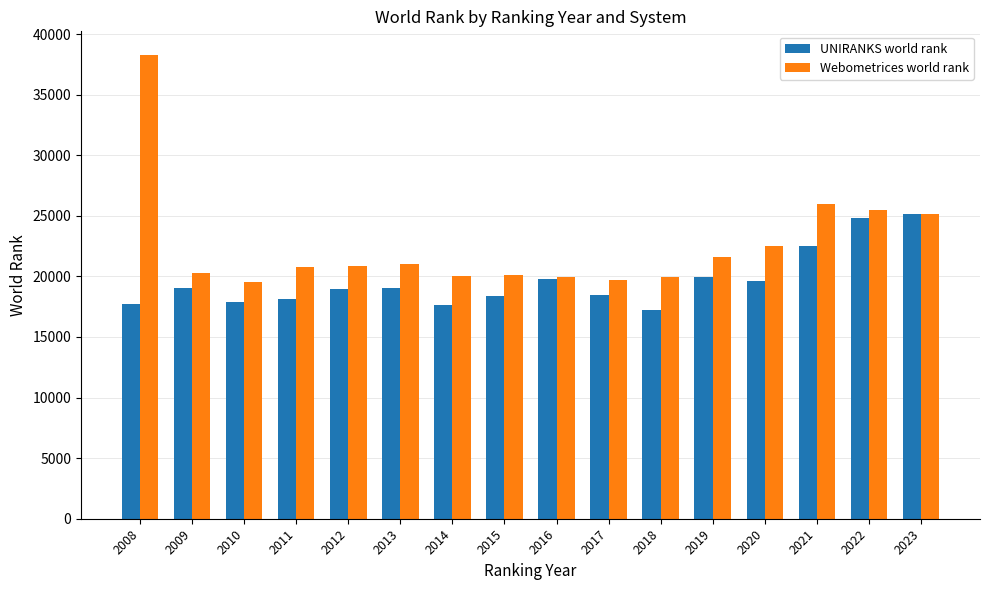

Which series has the largest total across all categories?

Webometrices world rank